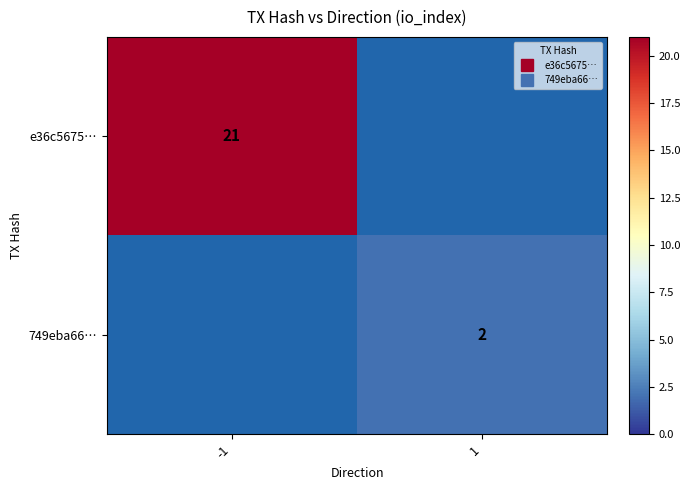

What is the difference between the e36c5675… values at 1 and -1?

21